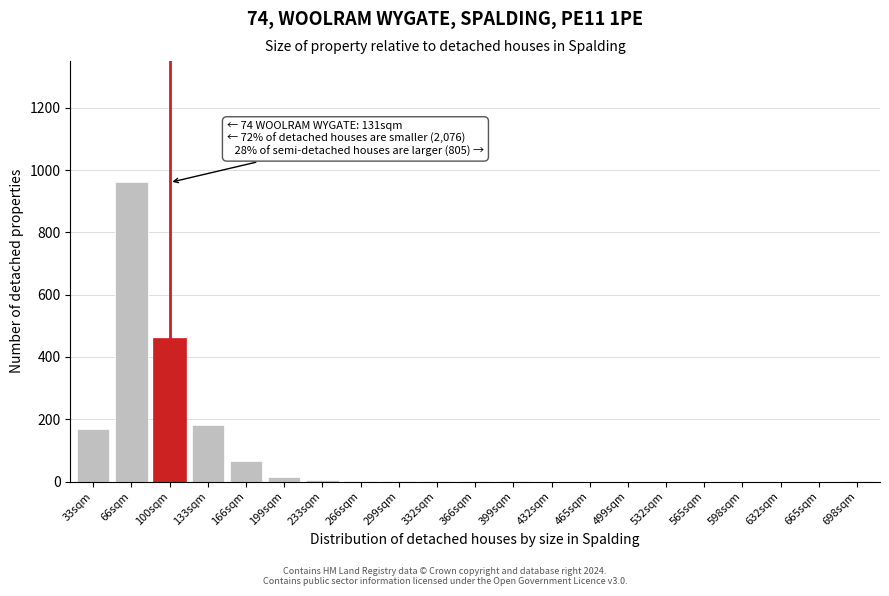

Where is the data nearest to the value 480?

100sqm